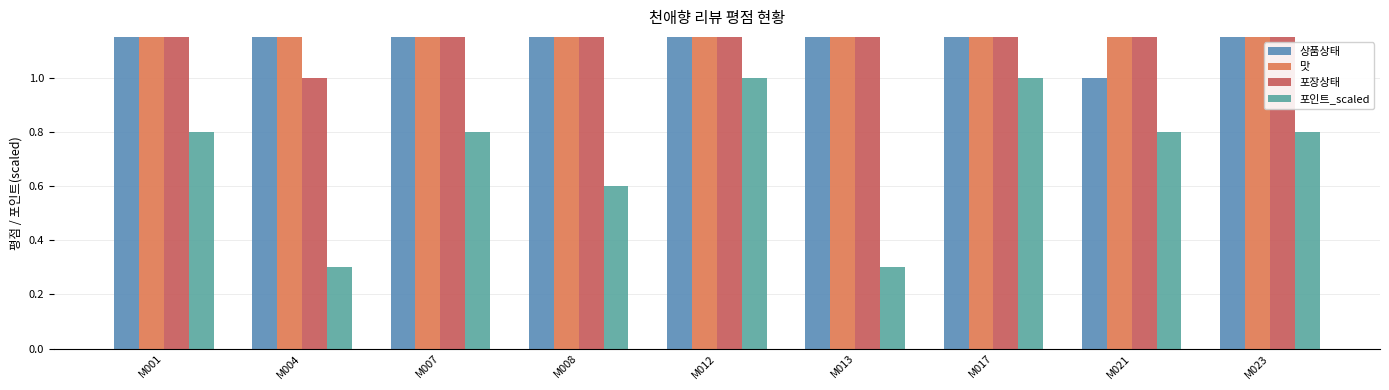

Which series has the widest spread of values?

상품상태